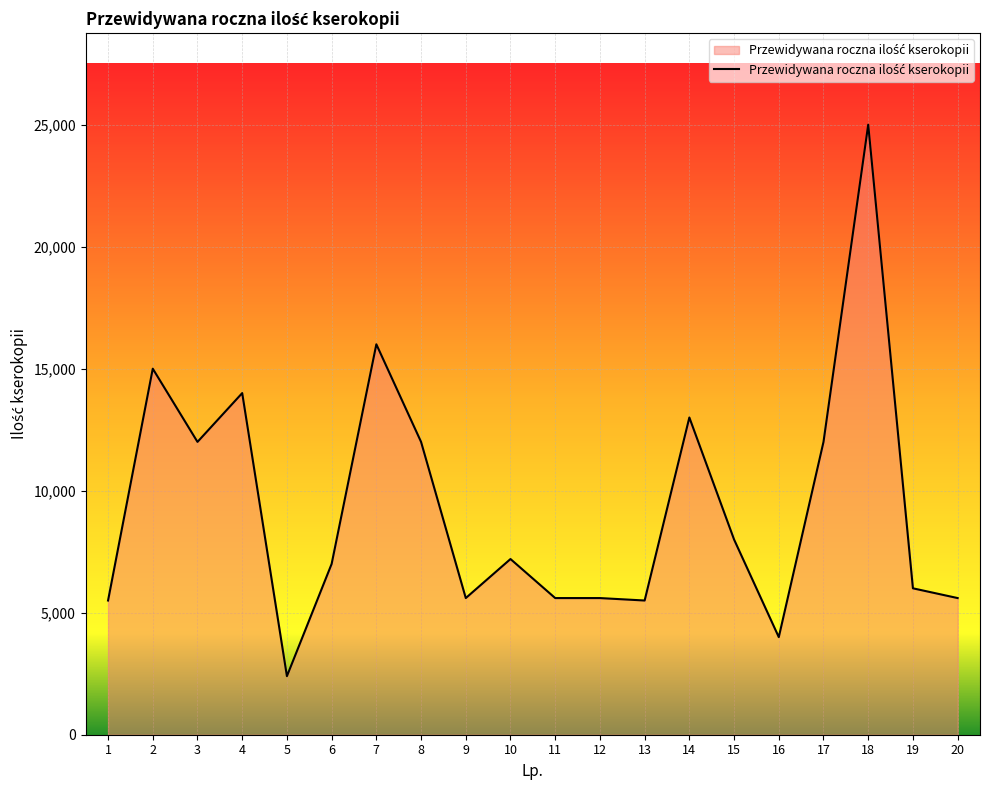

What is the difference between the maximum and minimum values?

22600